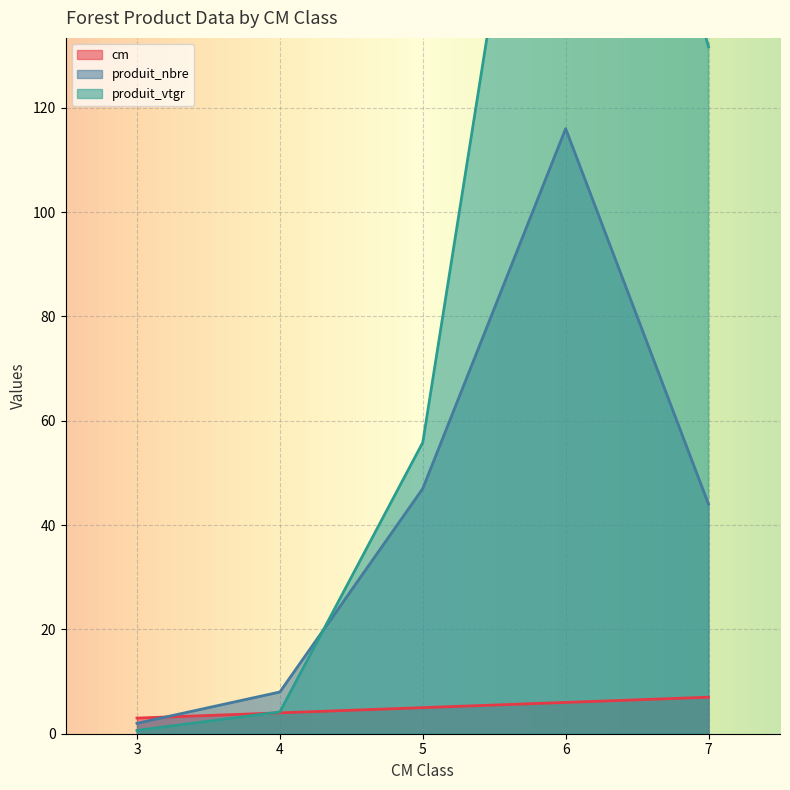

What value does the produit_vtgr series have at 7?

131.7